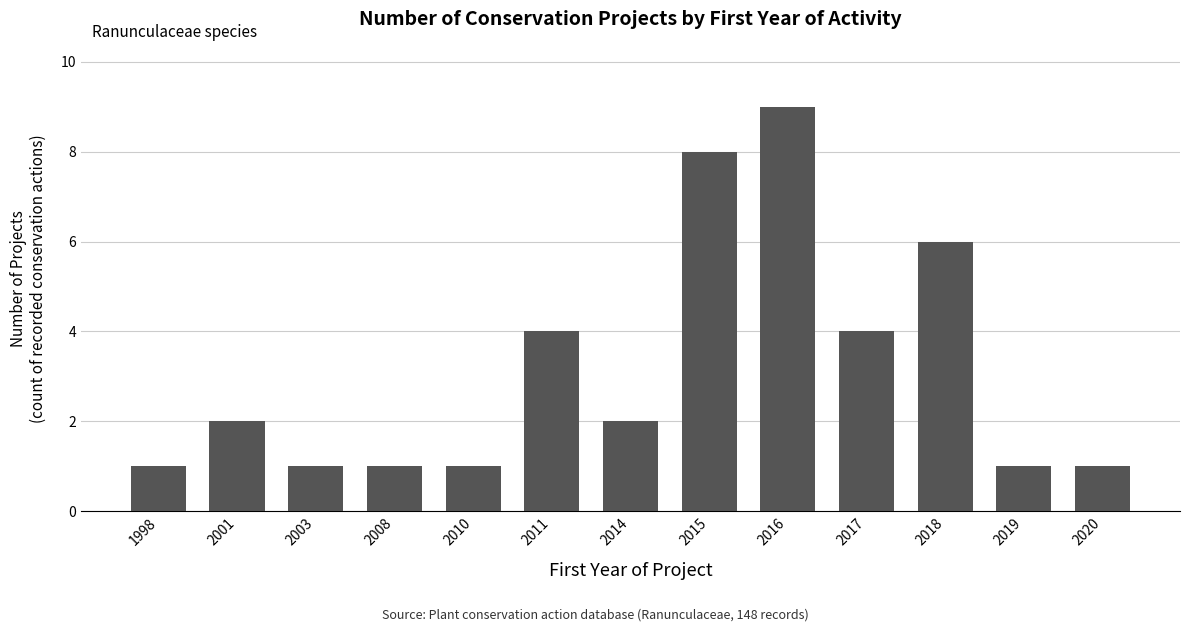

What is the difference between the values at 2011 and 1998?

3